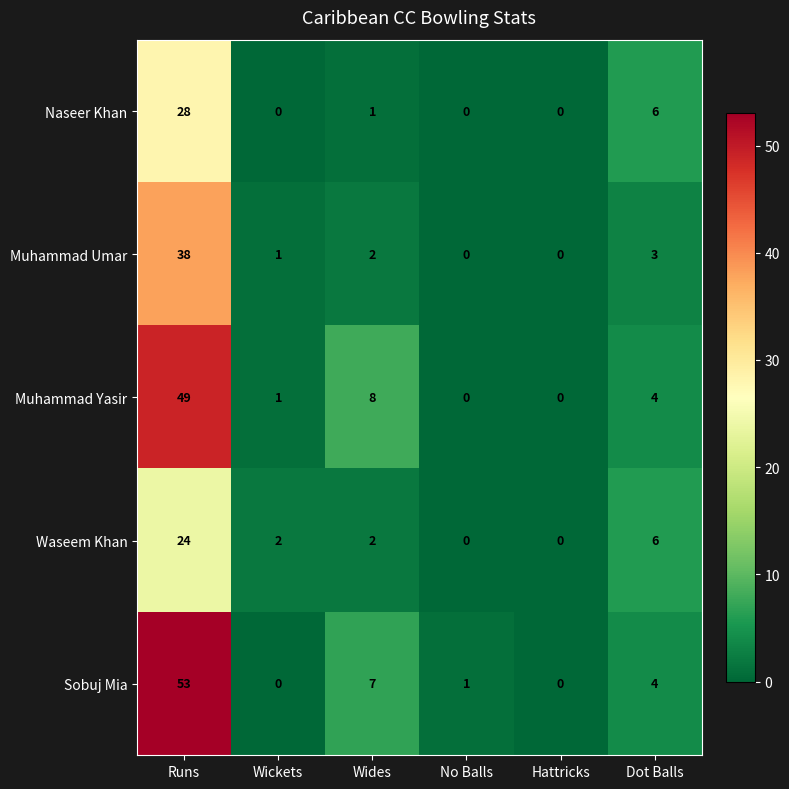

The Muhammad Umar series shows 2 at Dot Balls. True or false?

False